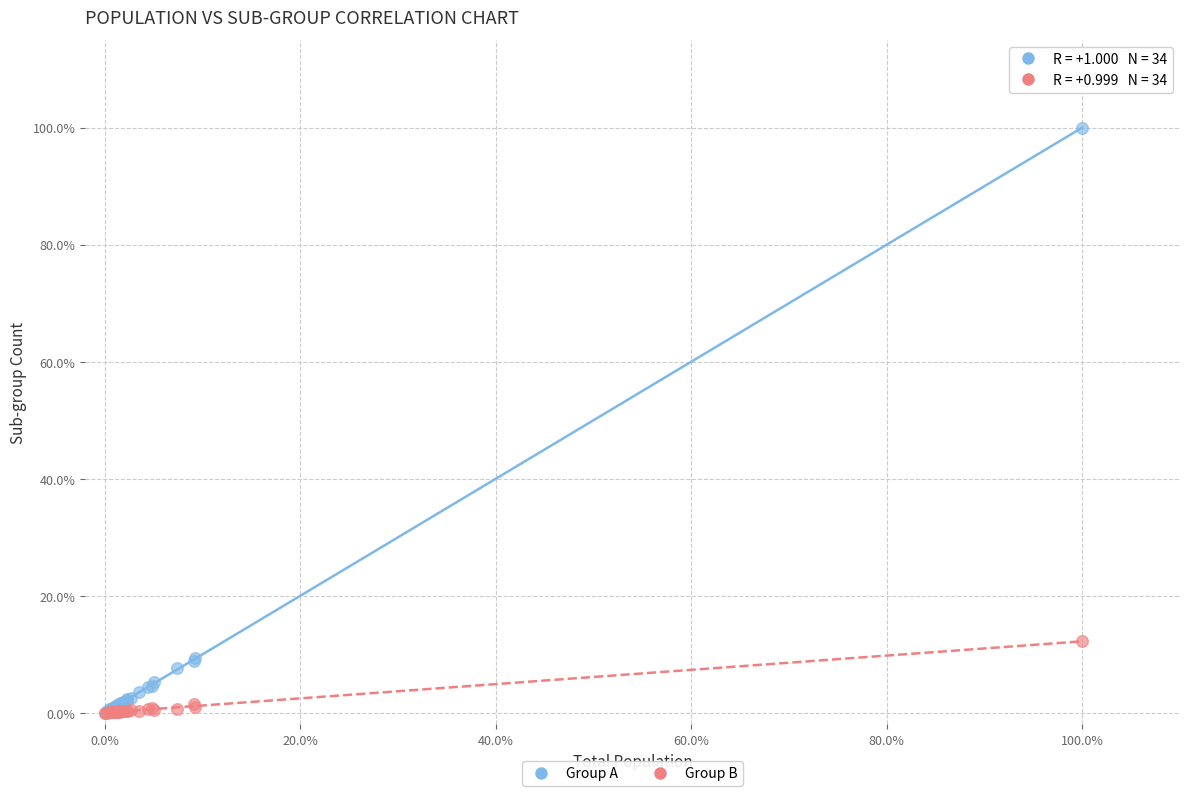

What are all the series names shown in the legend?

Group A, Group B